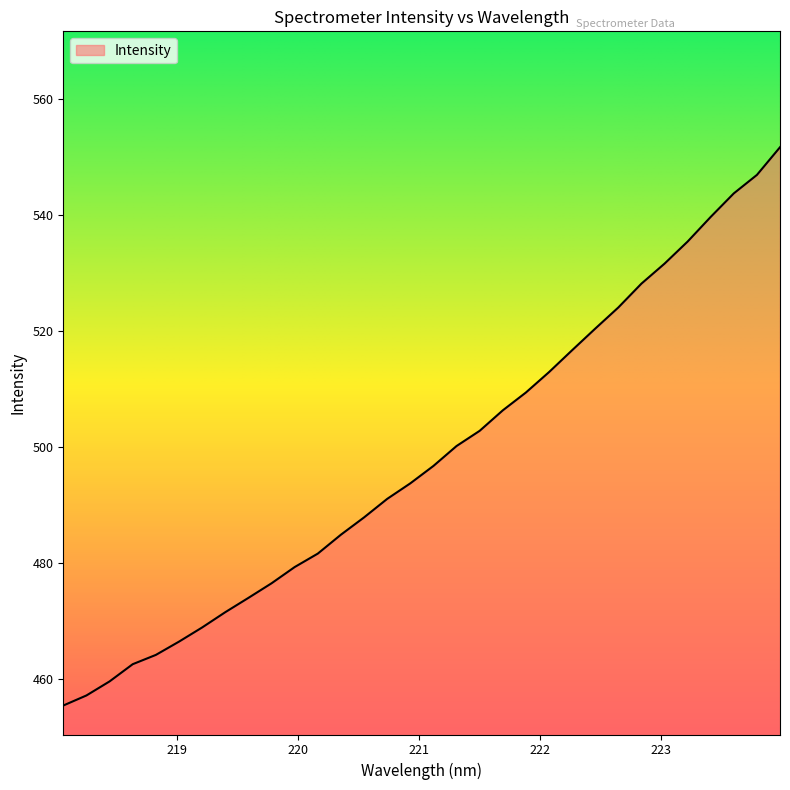

True or false: the data has more than 0 interior local peaks.

False